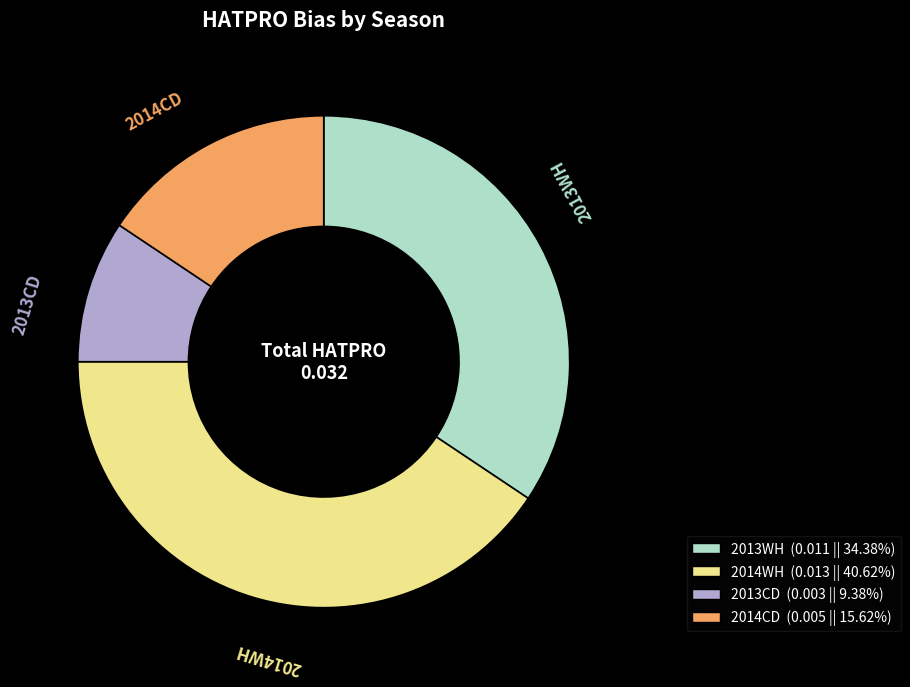

How many slices are in this pie chart?

4